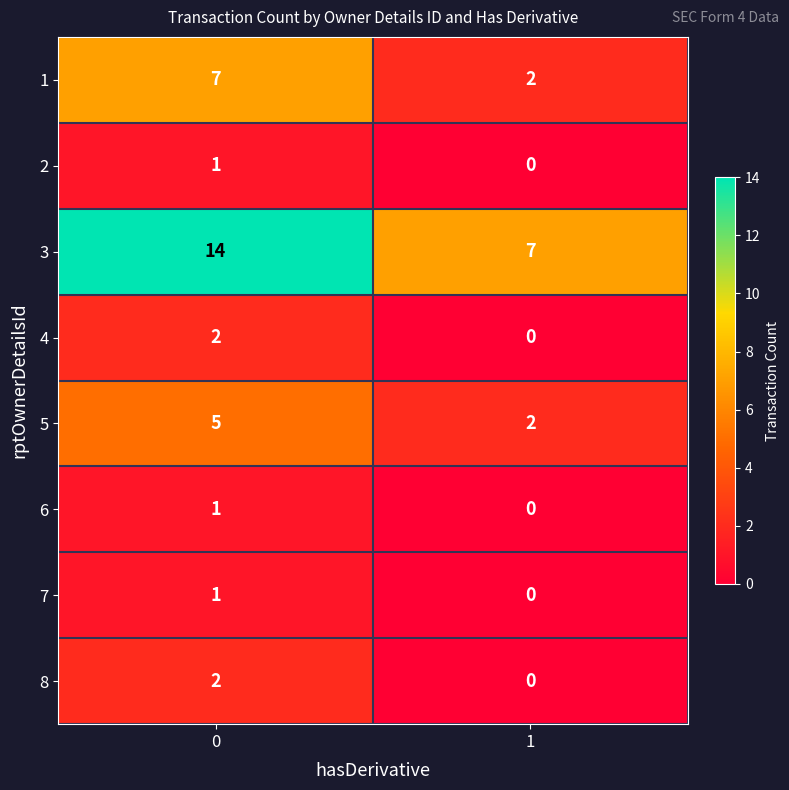

What is the difference between the 3 values at 0 and 1?

7